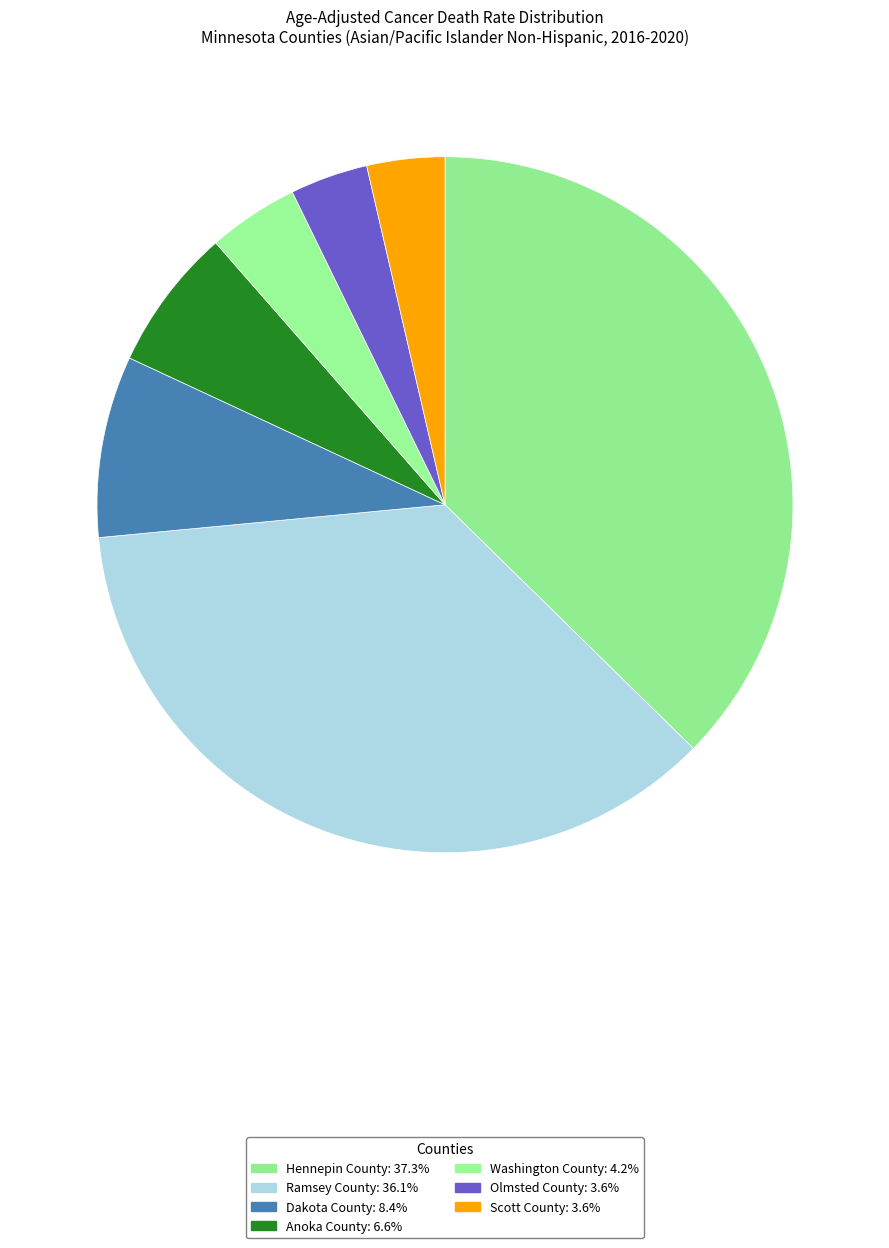

Do Hennepin County and Anoka County together represent more than half of the pie?

No